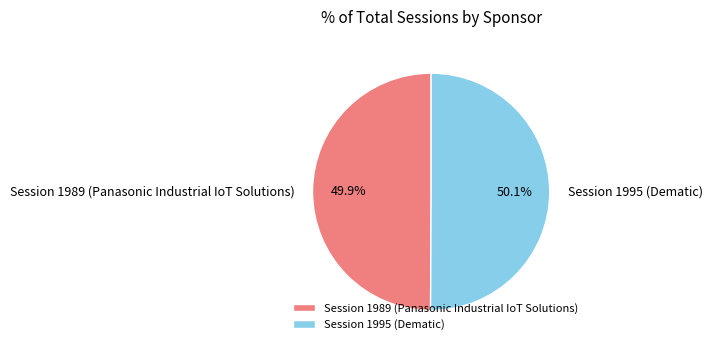

Does any single category account for the majority?

Yes